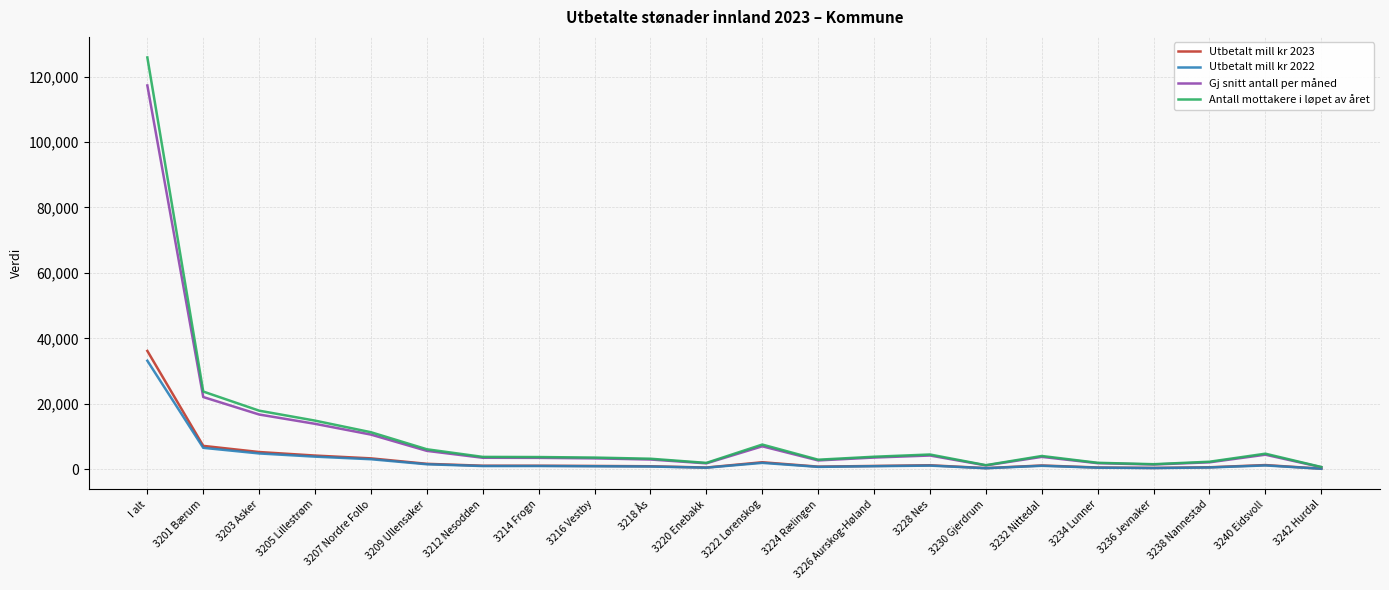

What is the difference between the second highest and second lowest values in the Utbetalt mill kr 2022 series?

6232.1